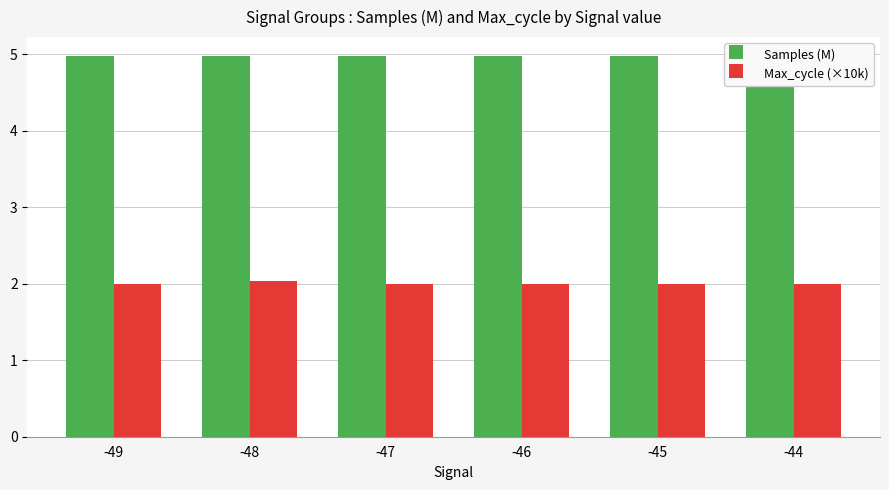

Between -47 and -48, which is larger?

-47